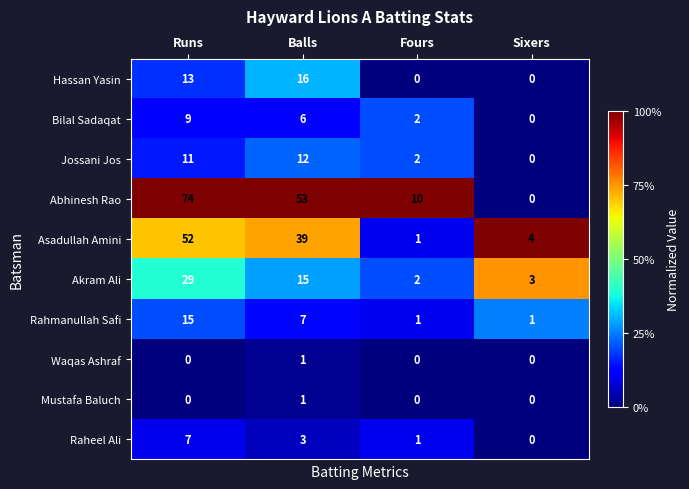

At which category is the sum across all series the highest?

Runs